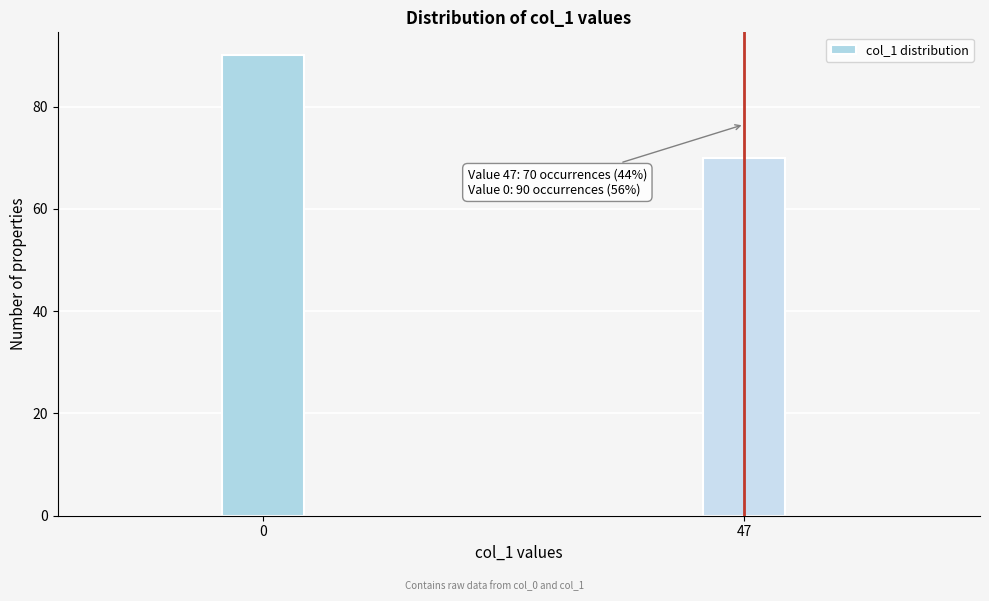

Reading left to right, transcribe all the data shown in this chart.

0=90	47=70